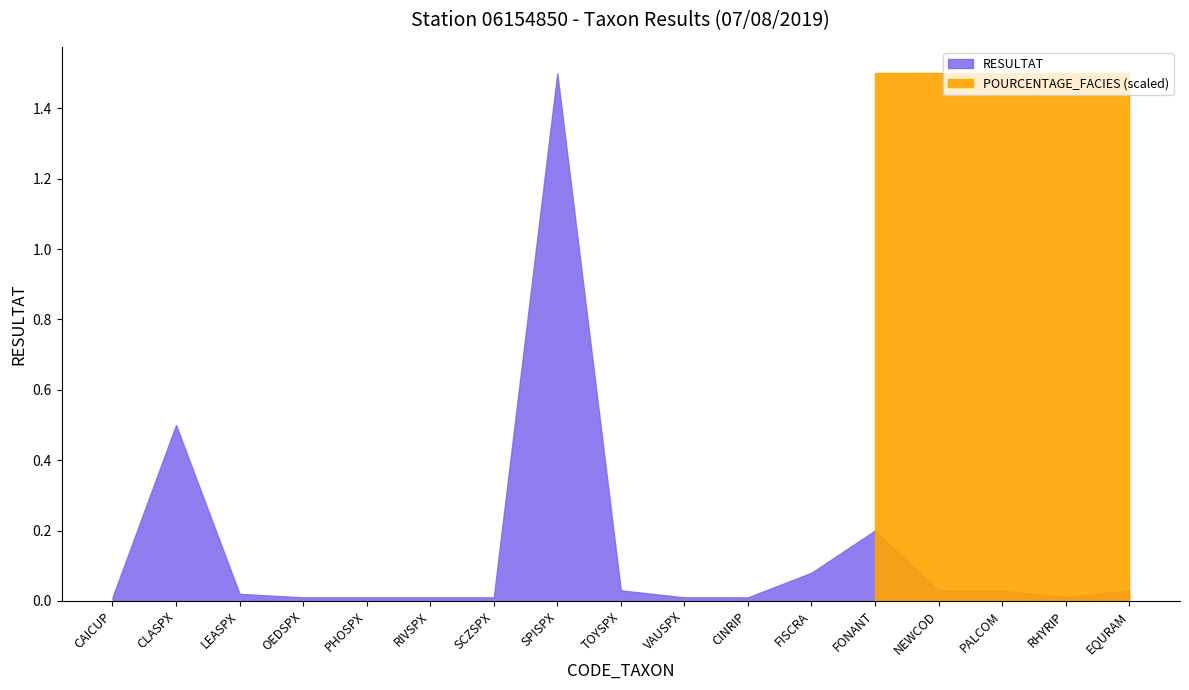

What is the label of the 11th point from the right?

SCZSPX